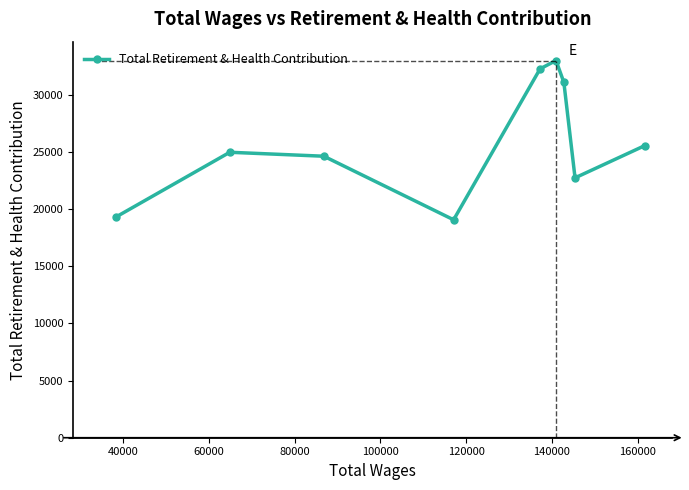

Reading left to right, list all the values displayed in this chart.

19304	24969	24623	19063	32265	32994	31086	22731	25559